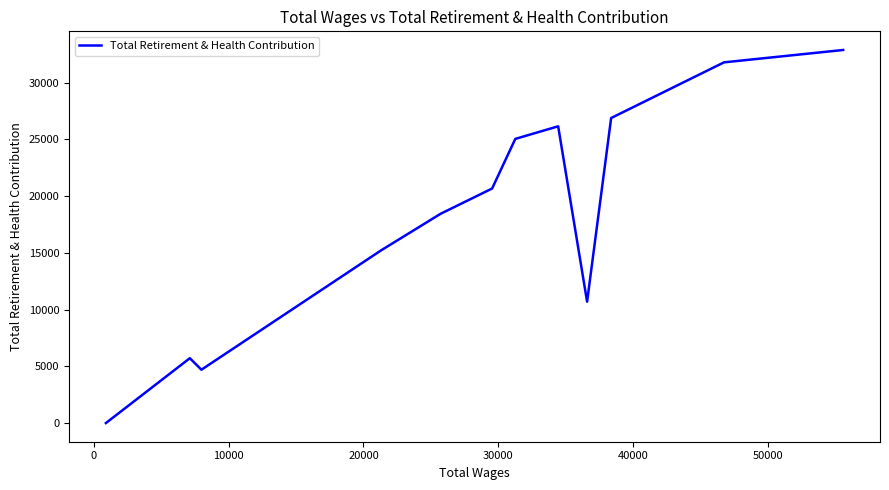

What is the difference between the maximum and minimum values?

32885